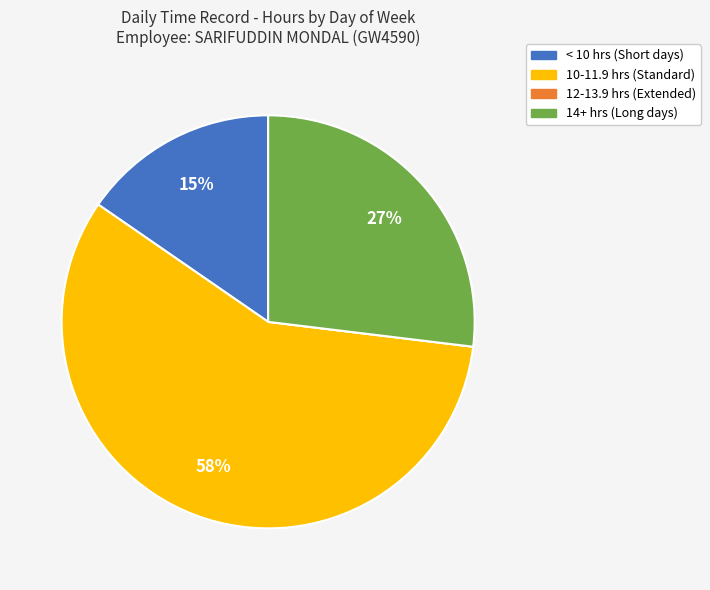

Does any single category account for the majority?

Yes